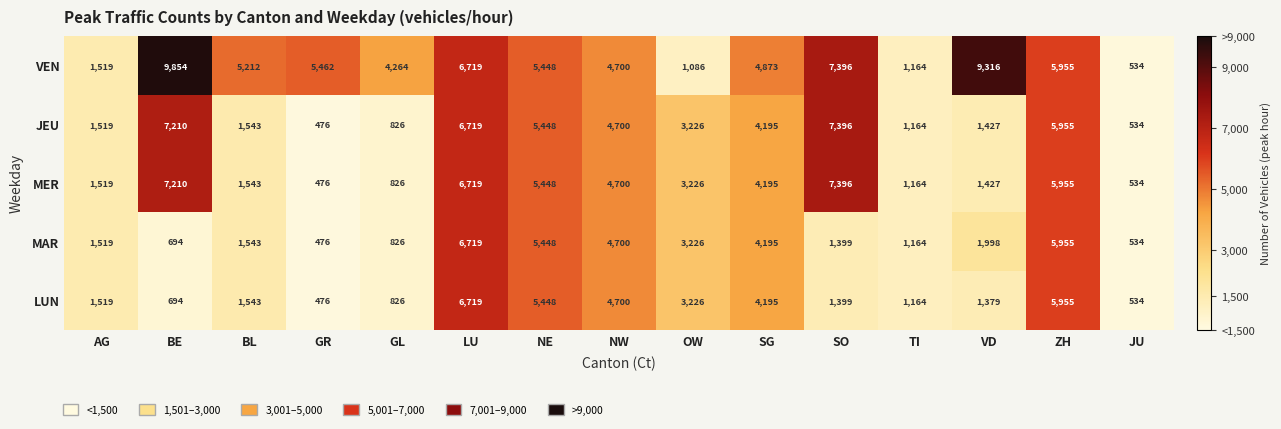

True or false: MAR has a value of 222 at GR.

False